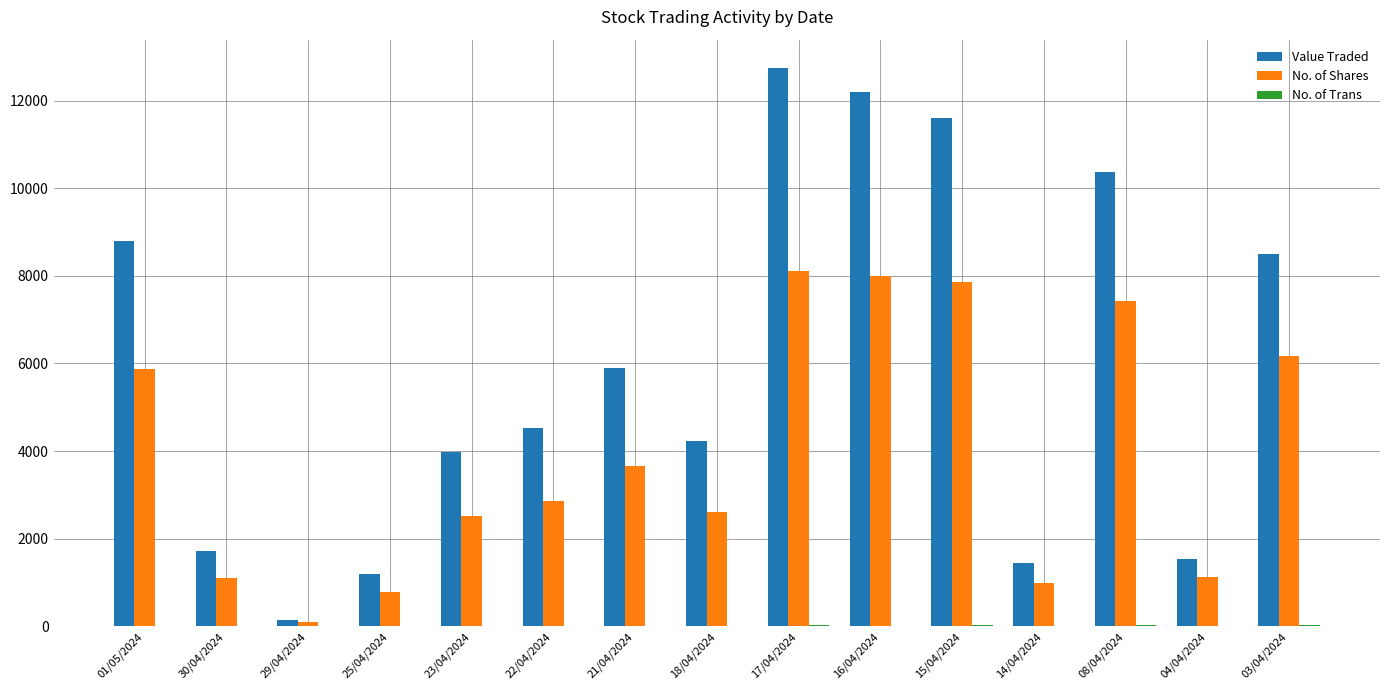

What is the sum of all No. of Shares values?

59209